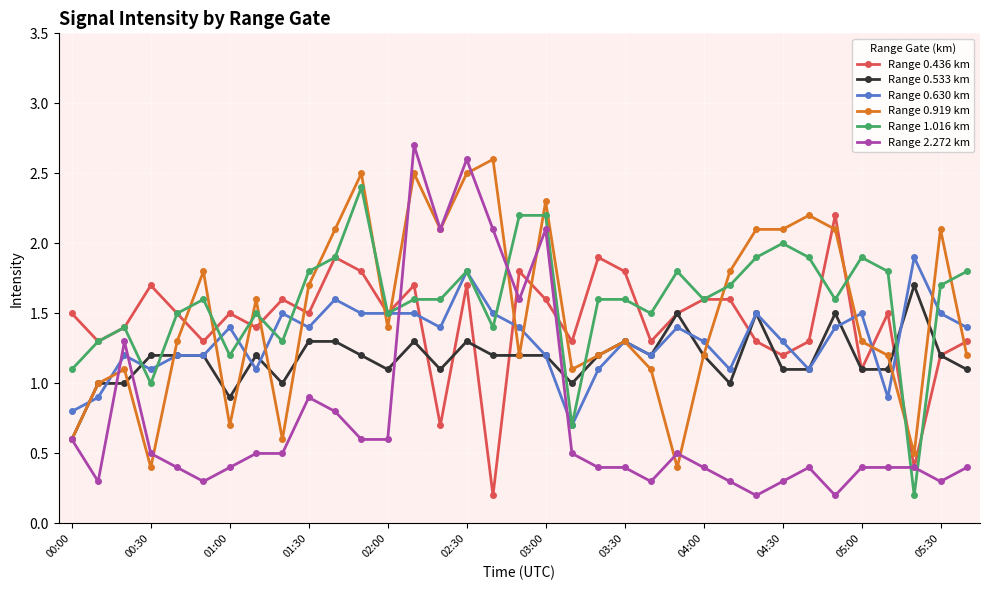

True or false: Range 0.436 km has more than 0 points higher than both neighbors.

True